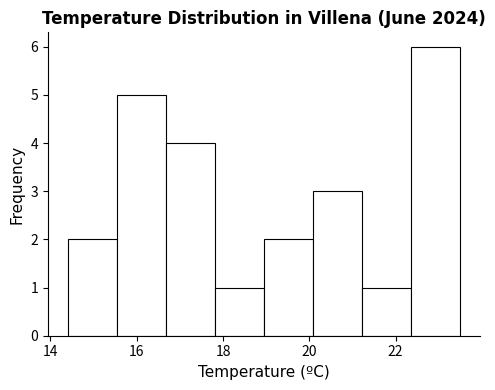

Reading left to right, transcribe this chart: for each bar, give the range it covers on the x-axis and its height. Neither the bar edges nor the heights are printed on the chart, so give them approximately, as read against the axes.

14.4 to 15.6: 2
15.6 to 16.6: 5
16.6 to 17.8: 4
17.8 to 19.0: 1
19.0 to 20.0: 2
20.0 to 21.2: 3
21.2 to 22.4: 1
22.4 to 23.6: 6